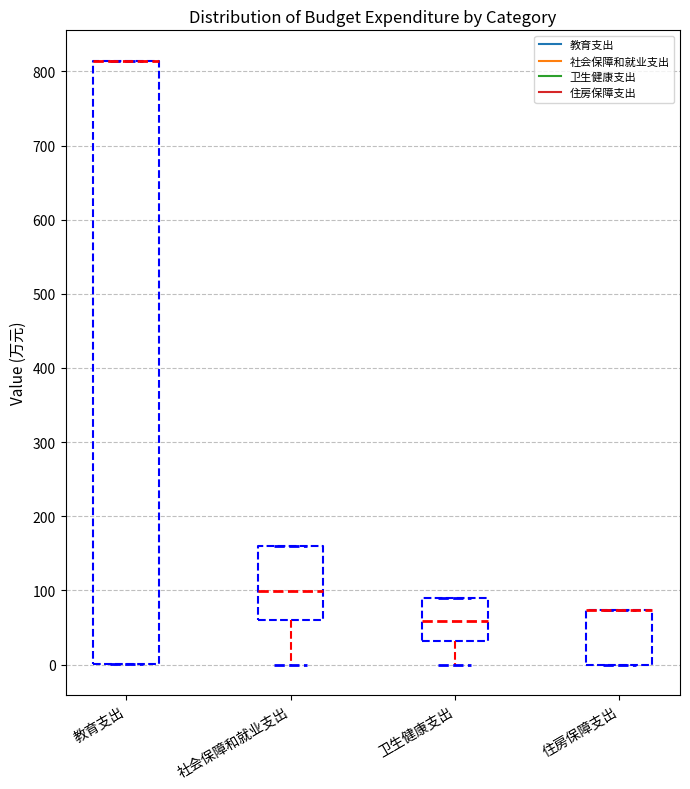

Reading left to right, transcribe this box plot: for each box, give where its median line is, the range the box spans, and where its two whiskers end, as read against the y-axis. The values are not printed on the chart, so give them approximately, as read against the axis.

教育支出: median 810 (drawn on the box's upper edge), box 0 to 810, whiskers 0 to 810
社会保障和就业支出: median 100, box 60 to 160, whiskers 0 to 160
卫生健康支出: median 60, box 30 to 90, whiskers 0 to 90
住房保障支出: median 70 (drawn on the box's upper edge), box 0 to 70, whiskers 0 to 70